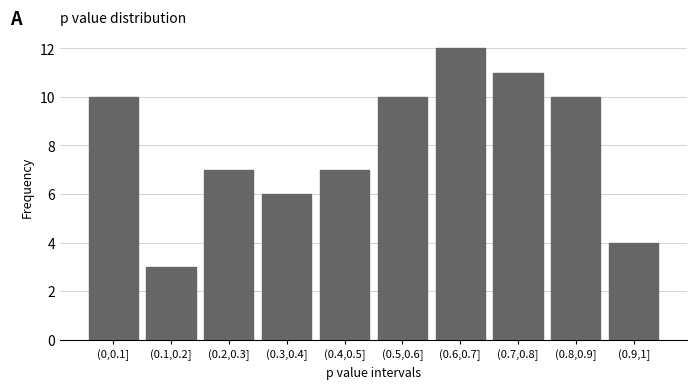

Reading left to right, list all the values displayed in this chart.

10	3	7	6	7	10	12	11	10	4